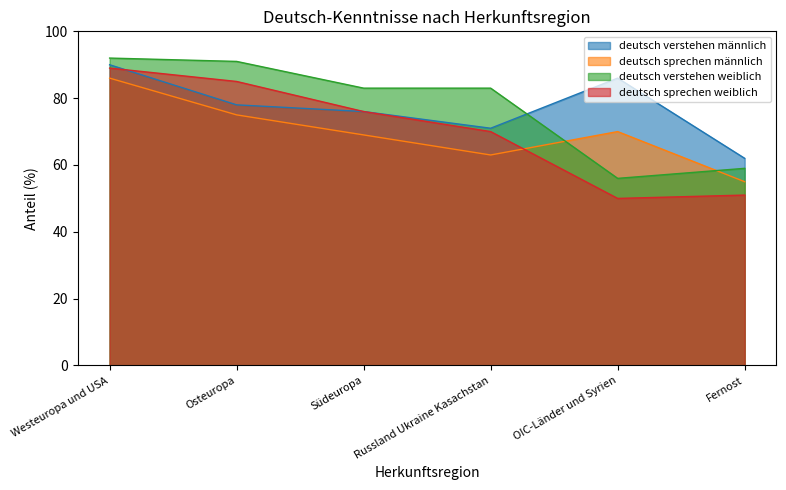

True or false: deutsch verstehen männlich has a value of 76 at Südeuropa.

True